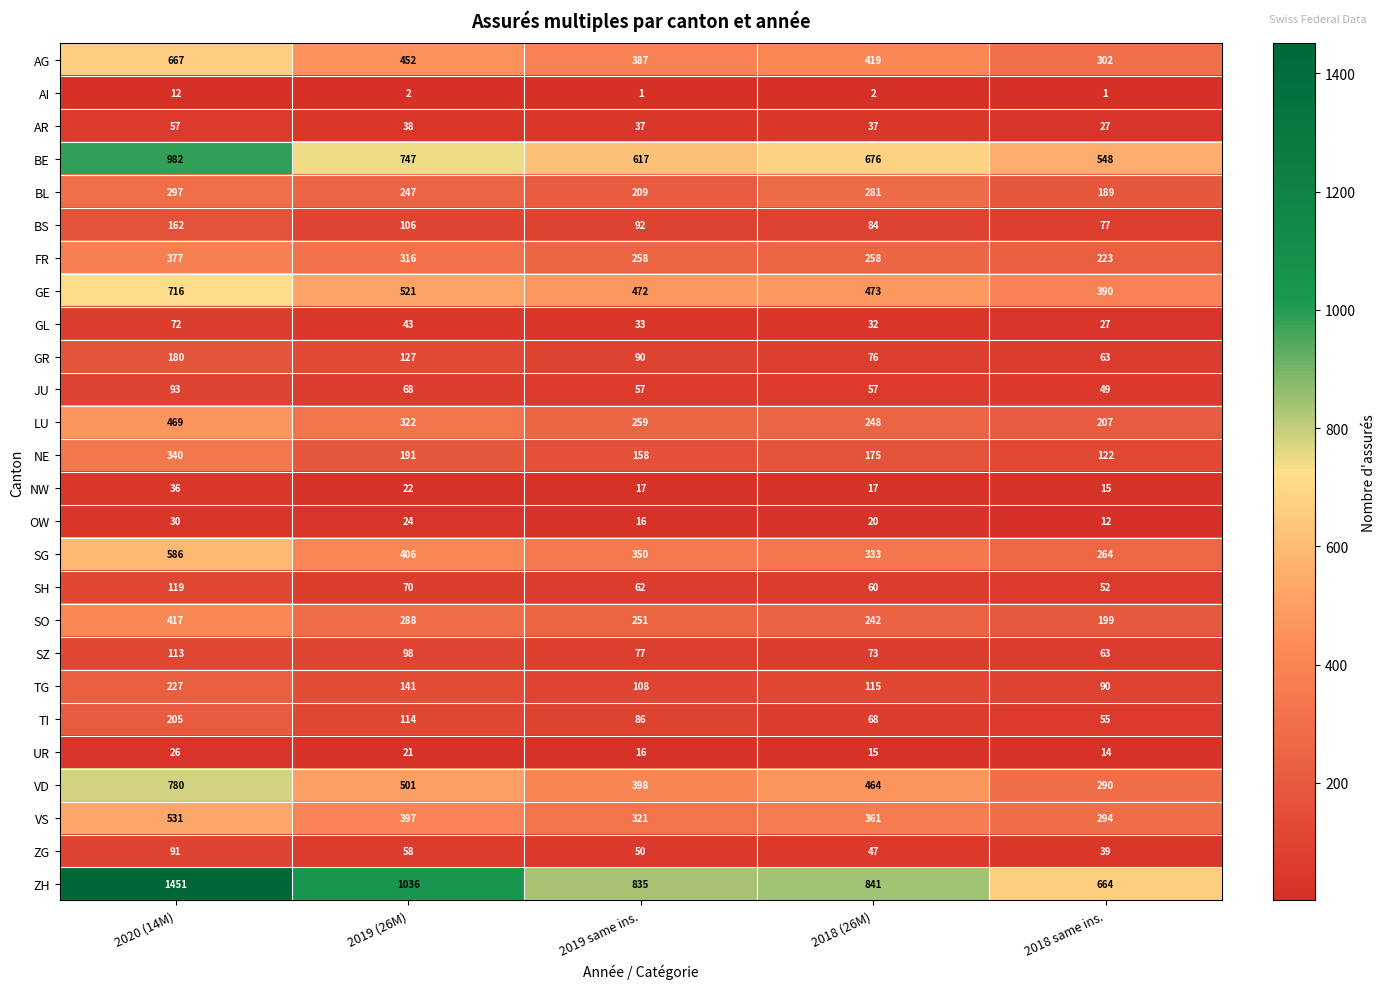

At which label does OW first exceed 20?

2020 (14M)